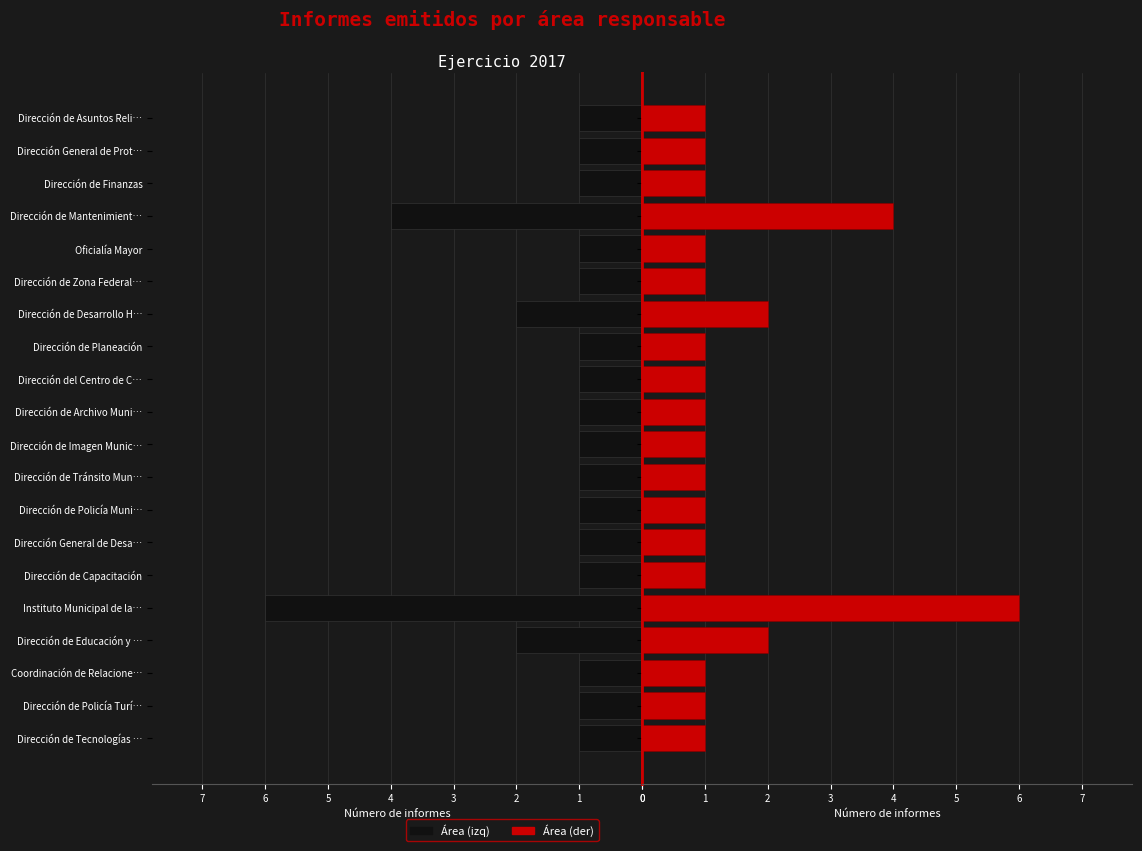

Reading left to right, what are all the values shown in this chart?

Área (izq): 1	1	1	2	6	1	1	1	1	1	1	1	1	2	1	1	4	1	1	1
Área (der): 1	1	1	2	6	1	1	1	1	1	1	1	1	2	1	1	4	1	1	1